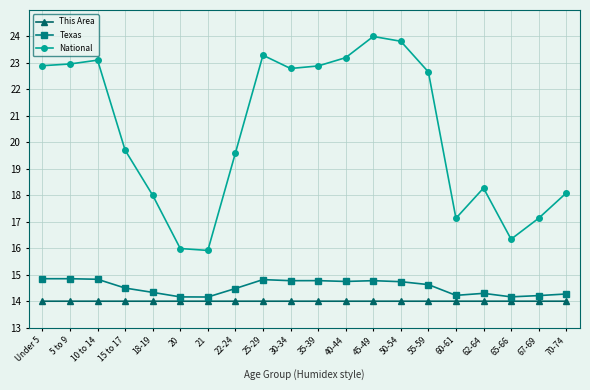

What is the difference between the highest and lowest values at 62-64?

4.3